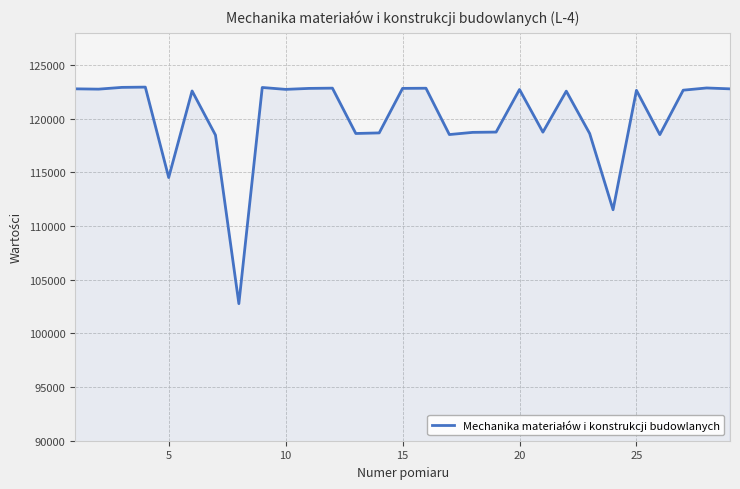

What is the minimum value shown in the chart?

102763